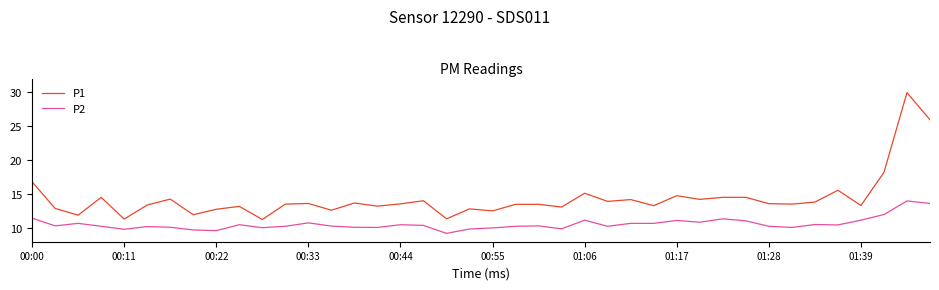

What is the difference between the maximum and minimum values in the P1 series?

18.7